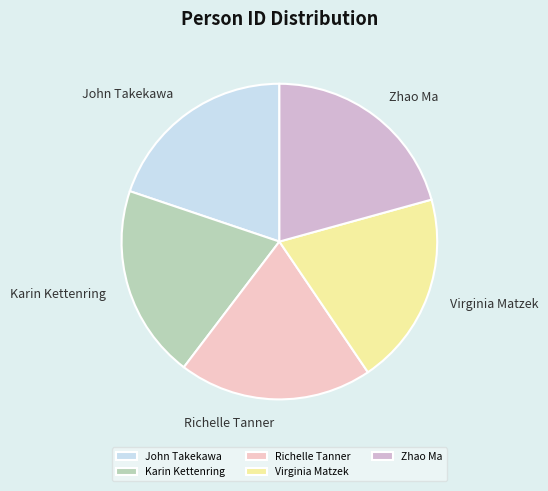

Count the number of slices in the pie.

5